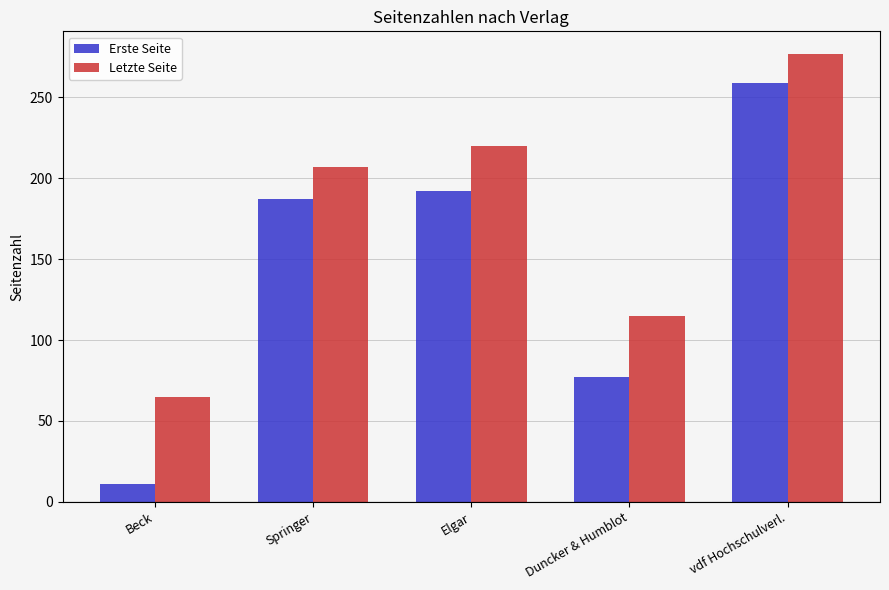

True or false: Erste Seite has a value of 259 at vdf Hochschulverl..

True